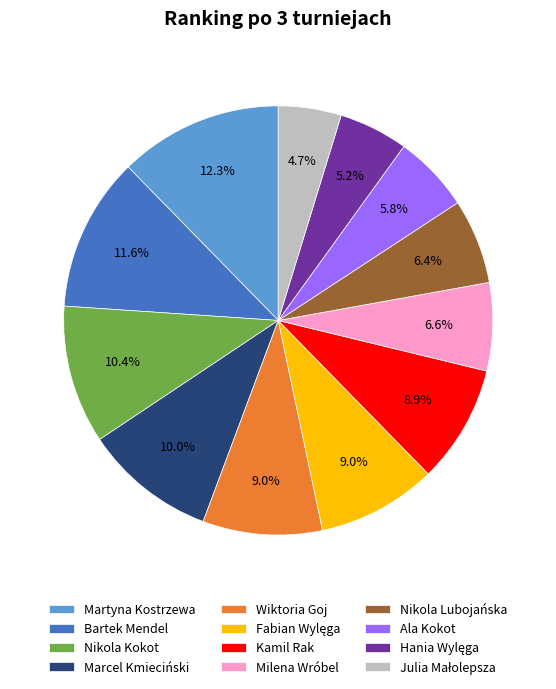

Which category has the biggest portion of the pie?

Martyna Kostrzewa